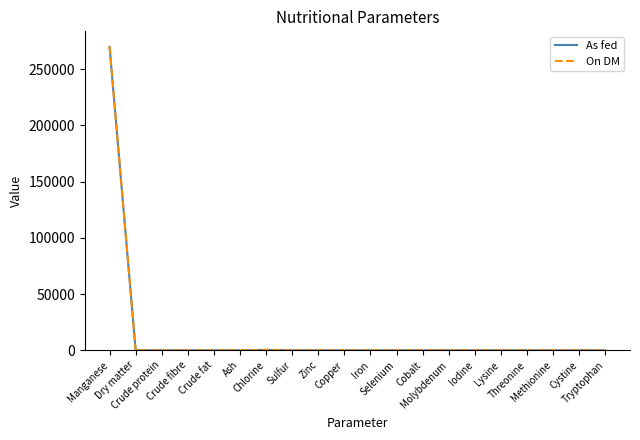

What is the maximum value for On DM?

270000